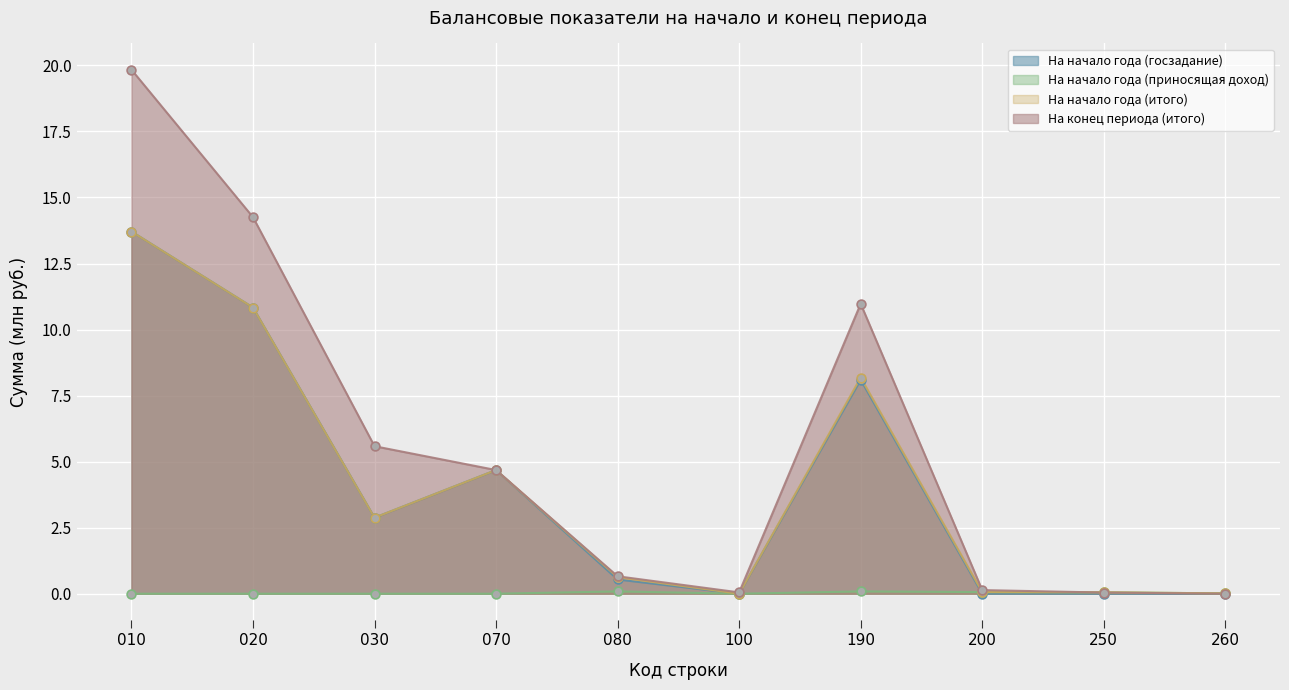

What are all the series names shown in the legend?

На начало года (госзадание), На начало года (приносящая доход), На начало года (итого), На конец периода (итого)